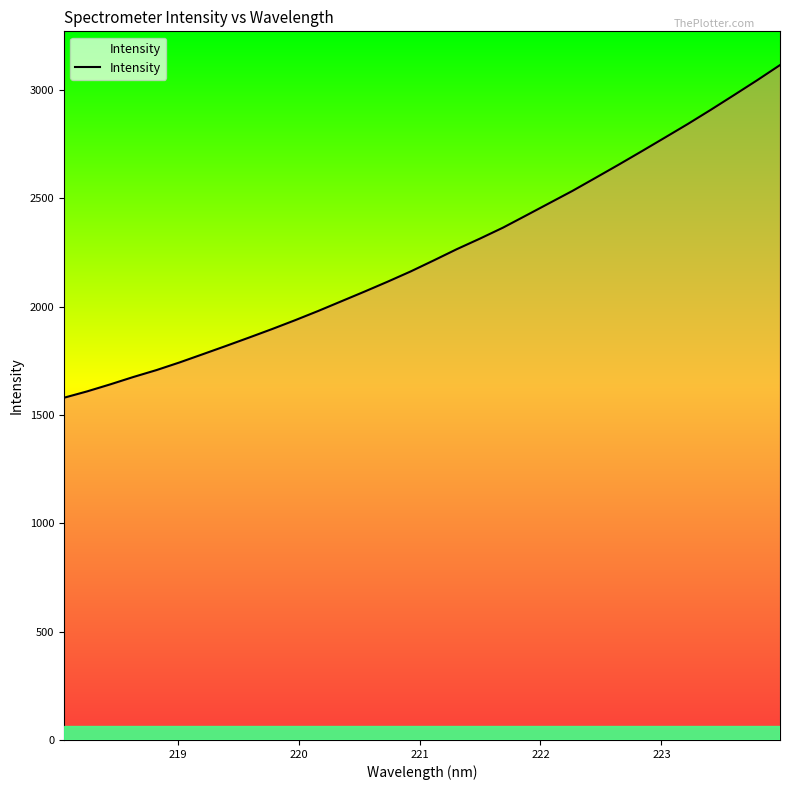

What is the smallest value displayed?

1579.7